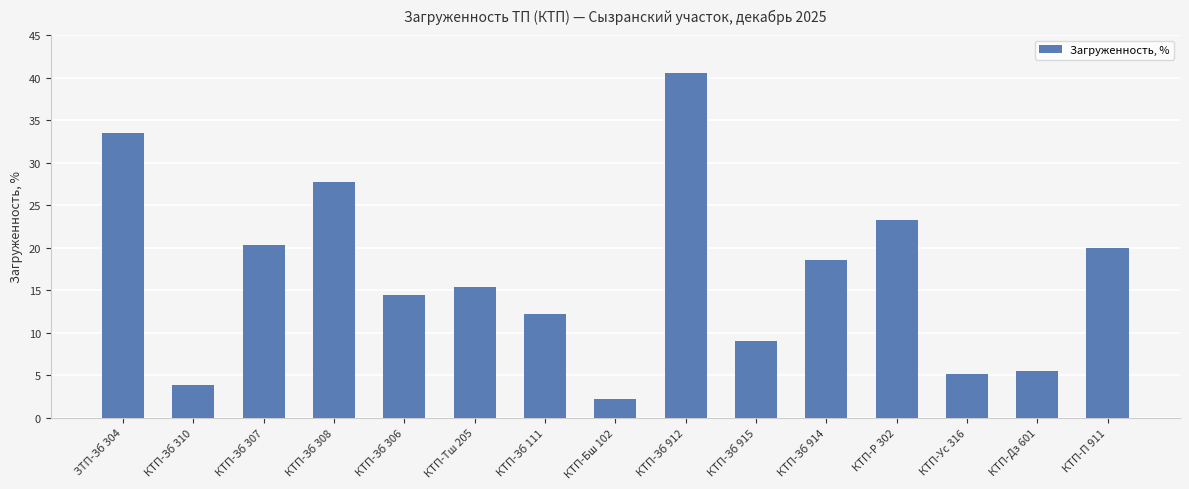

Which label corresponds to the smallest value in the chart?

КТП-Бш 102